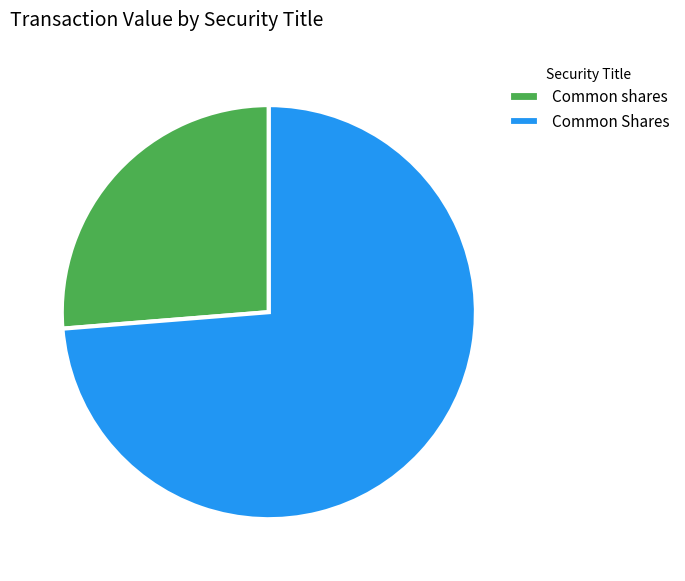

Which slice is the smallest?

Common shares